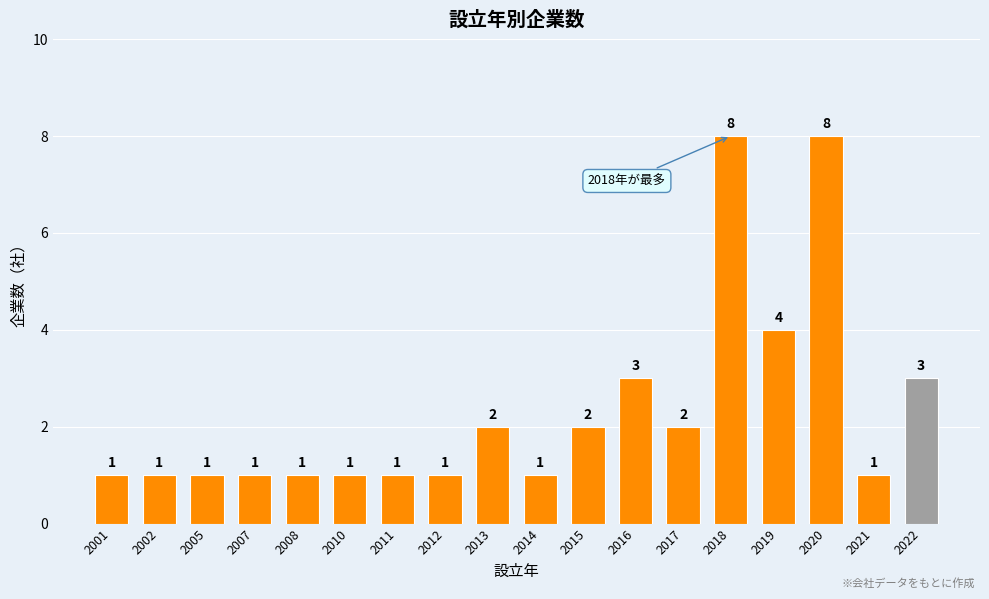

Reading left to right, transcribe all the data shown in this chart.

2001=1	2002=1	2005=1	2007=1	2008=1	2010=1	2011=1	2012=1	2013=2	2014=1	2015=2	2016=3	2017=2	2018=8	2019=4	2020=8	2021=1	2022=3